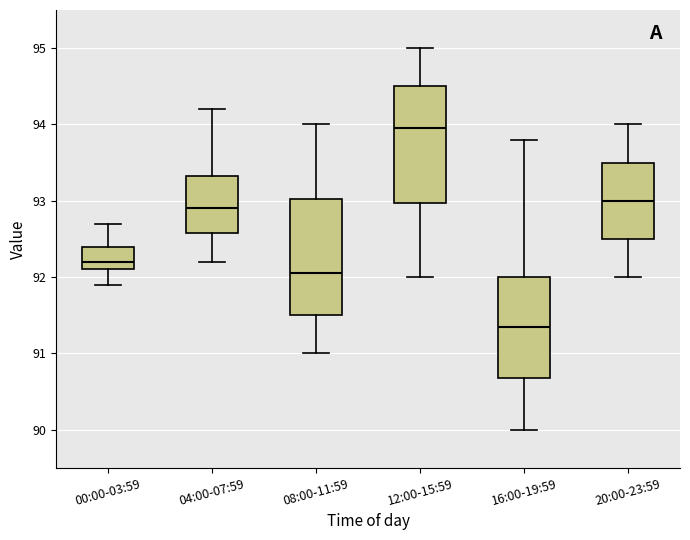

Reading left to right, transcribe this box plot: for each box, give where its median line is, the range the box spans, and where its two whiskers end, as read against the y-axis. The values are not printed on the chart, so give them approximately, as read against the axis.

00:00-03:59: median 92.2, box 92.1 to 92.4, whiskers 91.9 to 92.7
04:00-07:59: median 92.9, box 92.6 to 93.3, whiskers 92.2 to 94.2
08:00-11:59: median 92.1, box 91.5 to 93.0, whiskers 91.0 to 94.0
12:00-15:59: median 94.0, box 93.0 to 94.5, whiskers 92.0 to 95.0
16:00-19:59: median 91.4, box 90.7 to 92.0, whiskers 90.0 to 93.8
20:00-23:59: median 93.0, box 92.5 to 93.5, whiskers 92.0 to 94.0